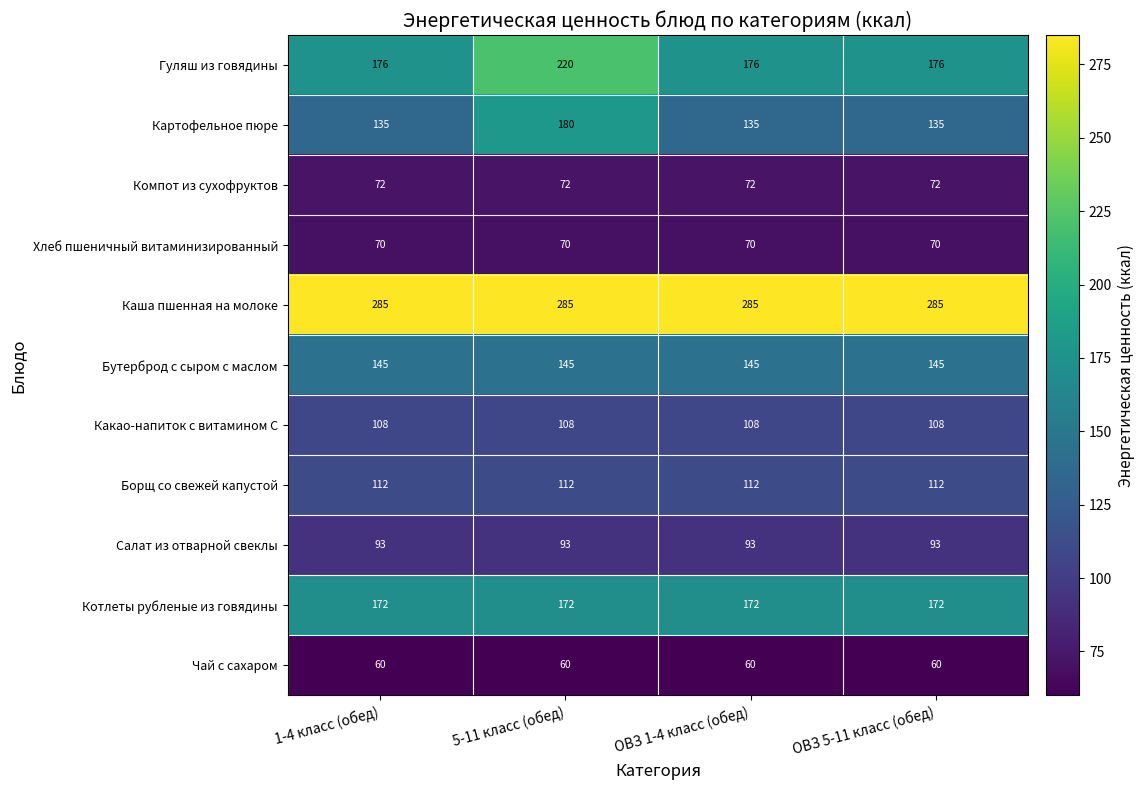

What is the smallest value displayed?

60